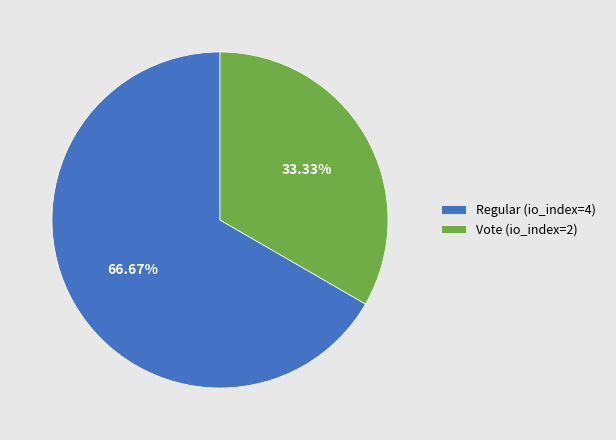

What percentage is the Vote (io_index=2) slice, to the nearest percent?

33%